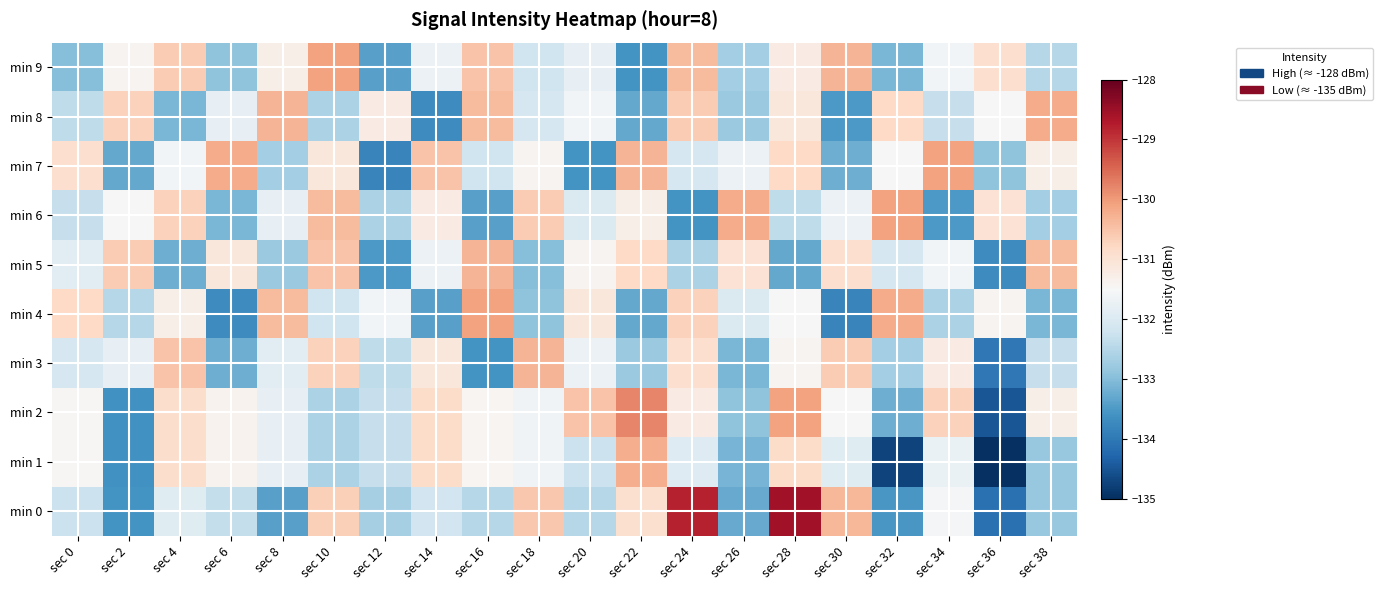

What is the minimum value shown in the chart?

-135.1